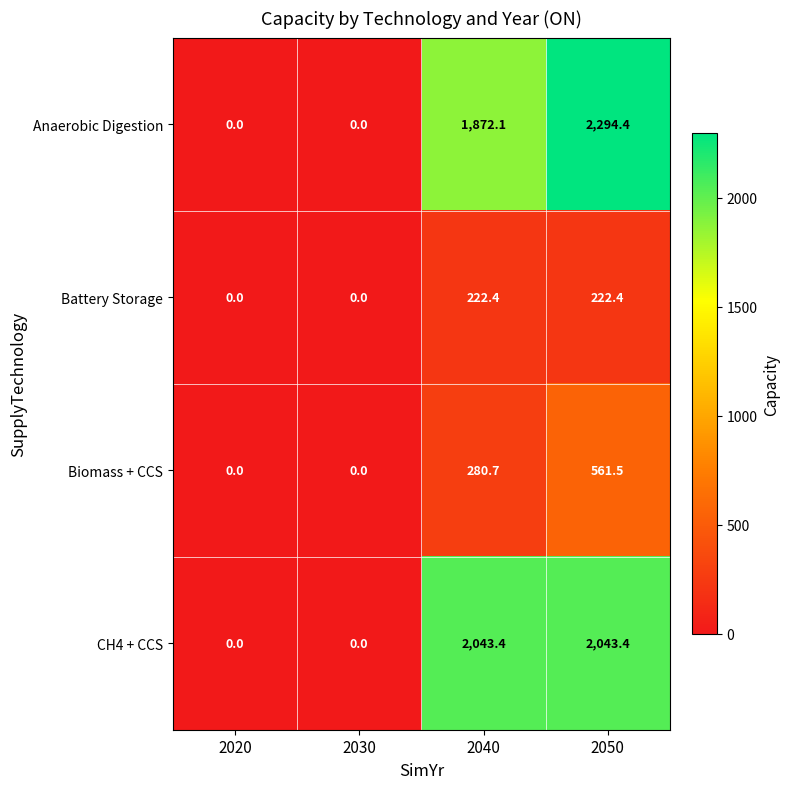

How many data points in Biomass + CCS are above 280?

2